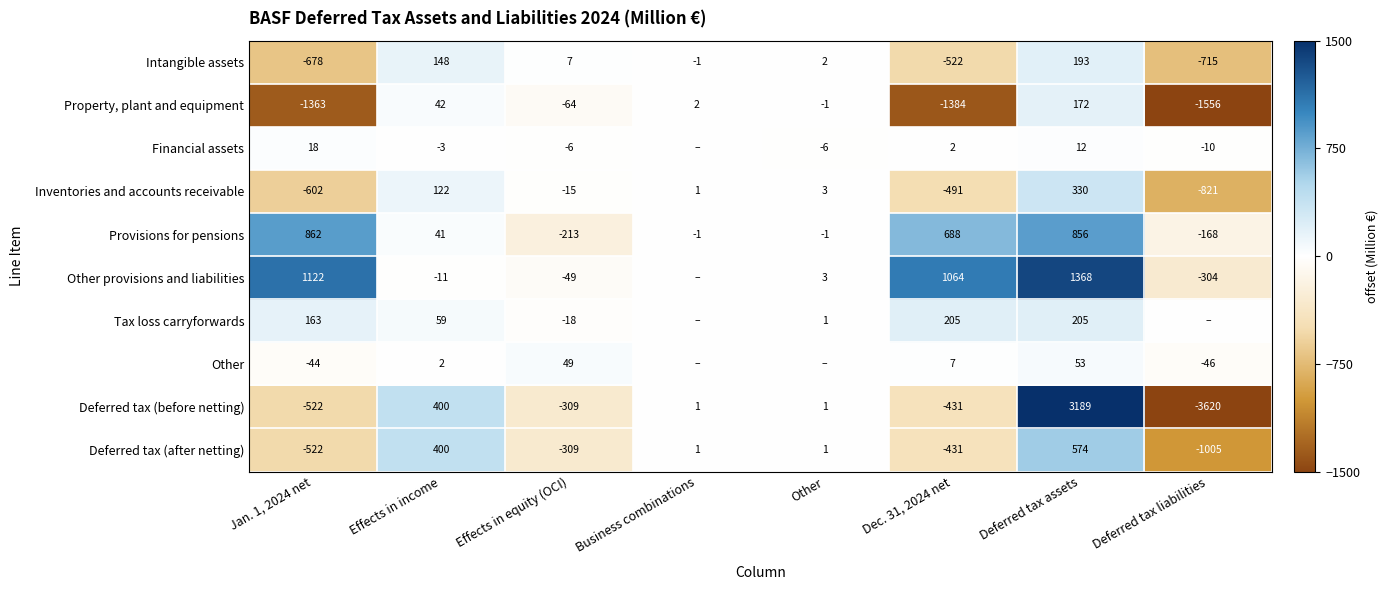

What is the maximum value for Intangible assets?

193